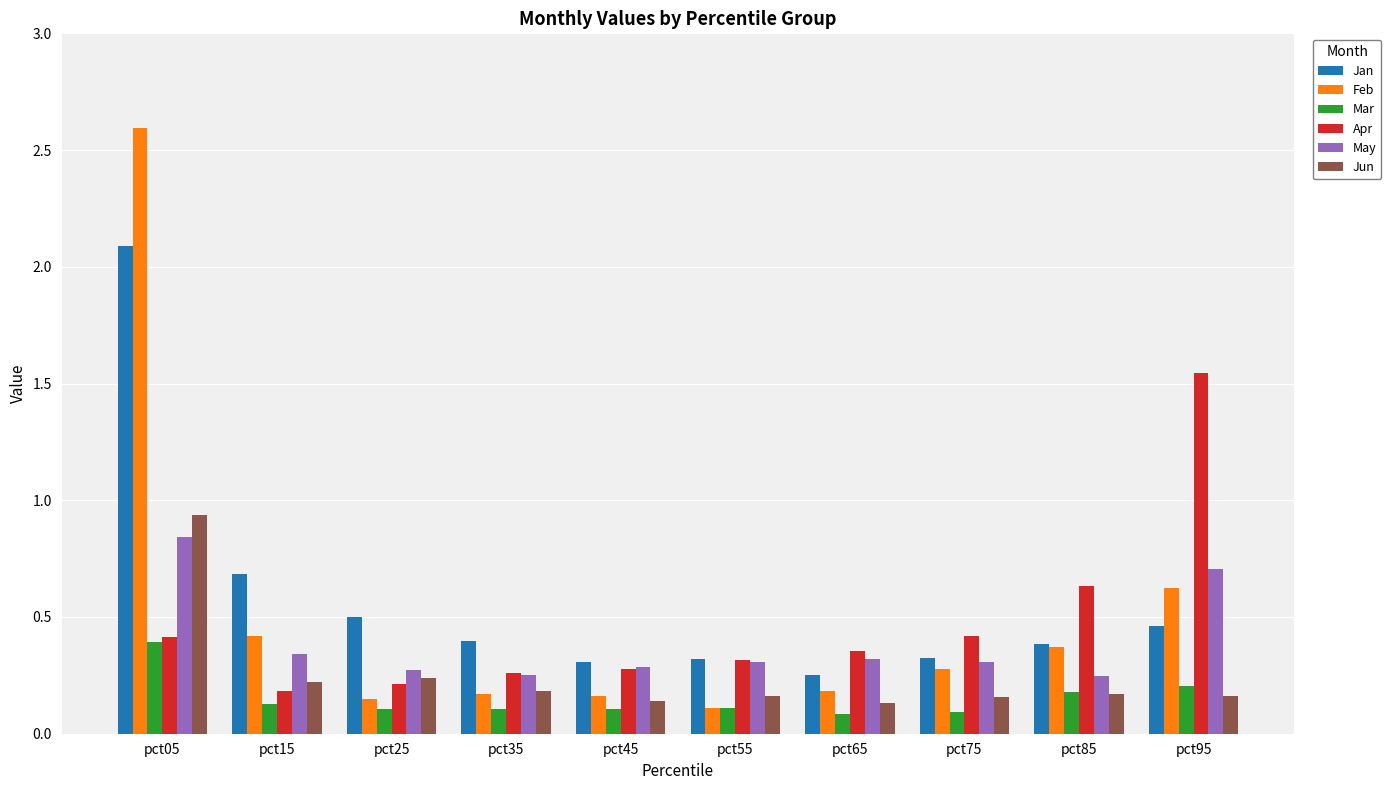

Which series has the largest total across all categories?

Jan